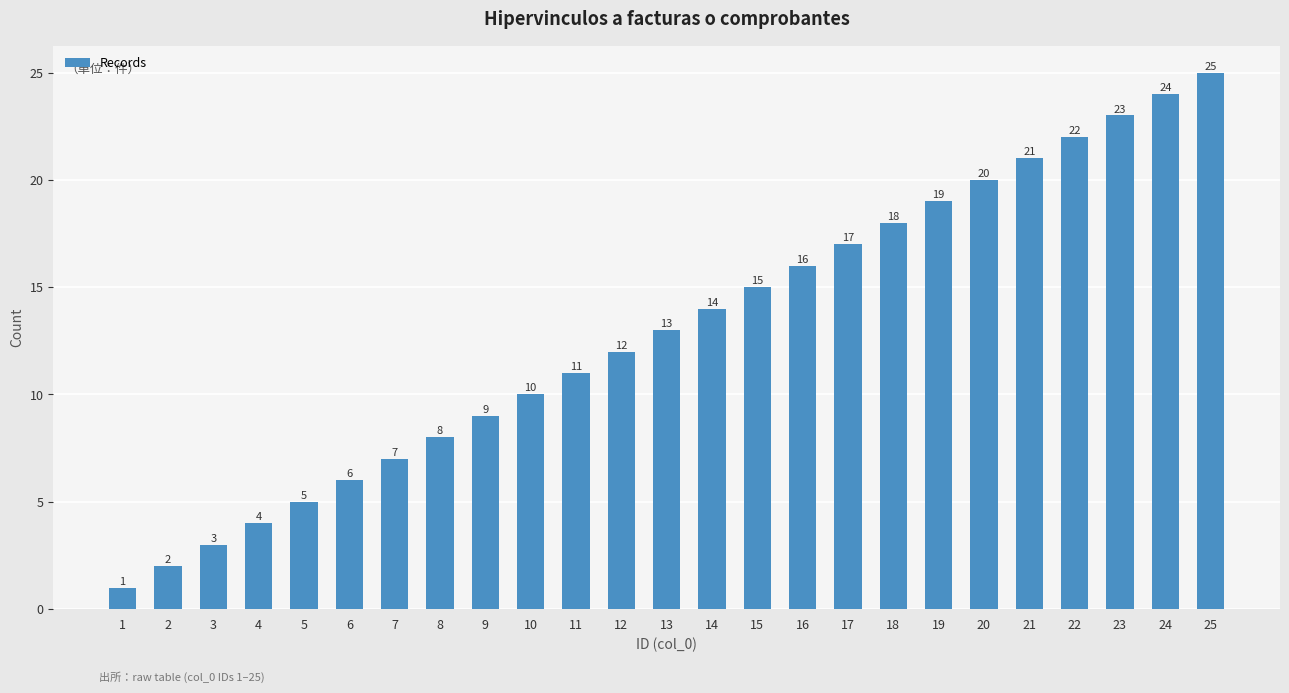

Reading left to right, list all the values displayed in this chart.

1	2	3	4	5	6	7	8	9	10	11	12	13	14	15	16	17	18	19	20	21	22	23	24	25